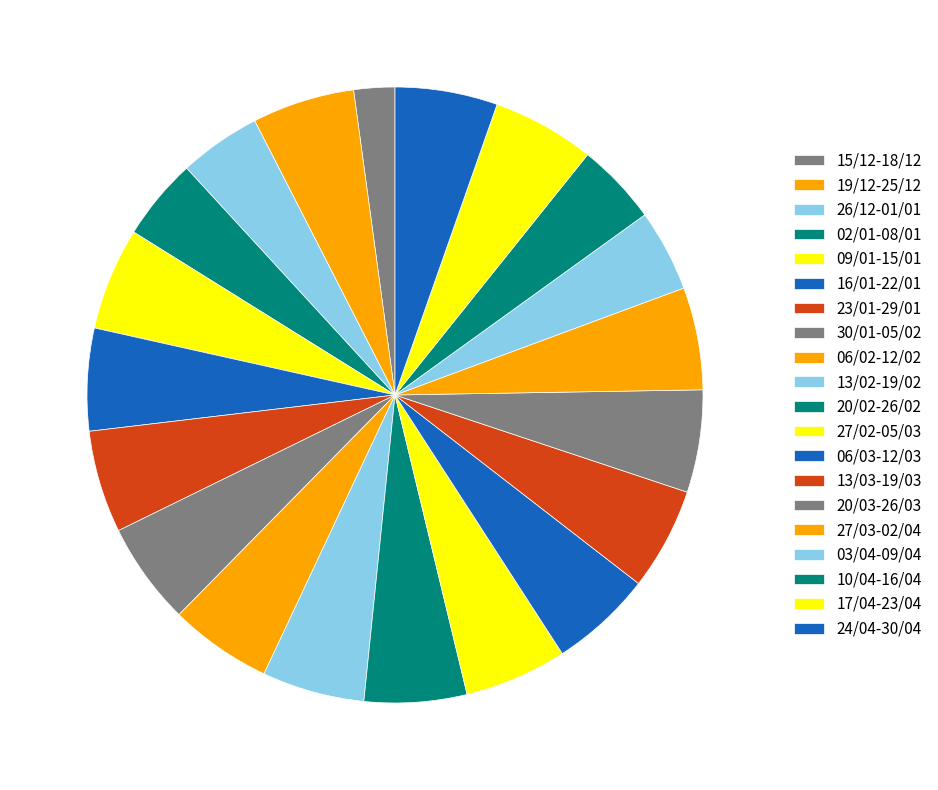

True or false: 06/03-12/03 accounts for 14% of the total.

False